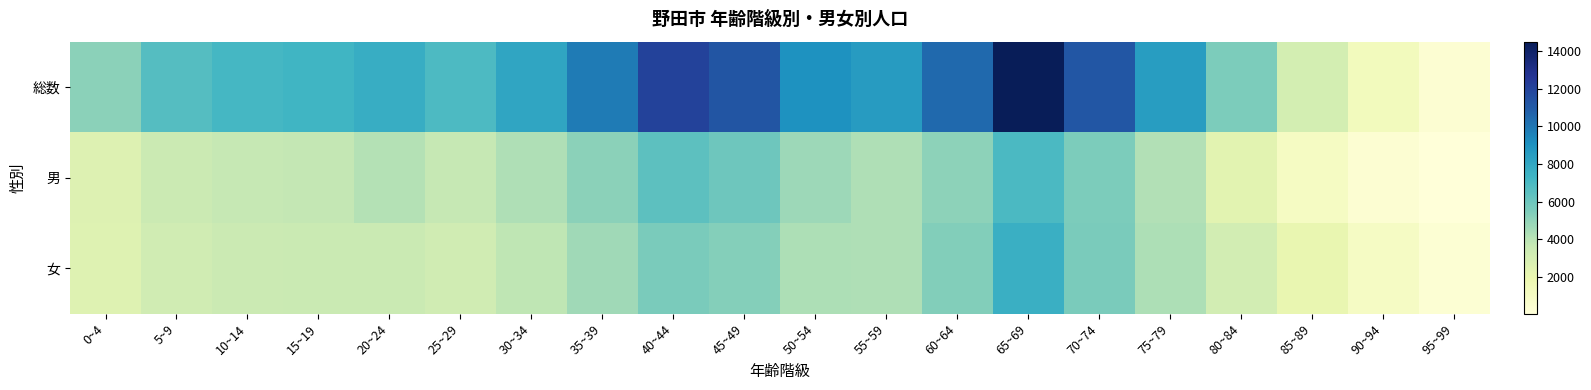

What is the maximum value shown in the chart?

14497